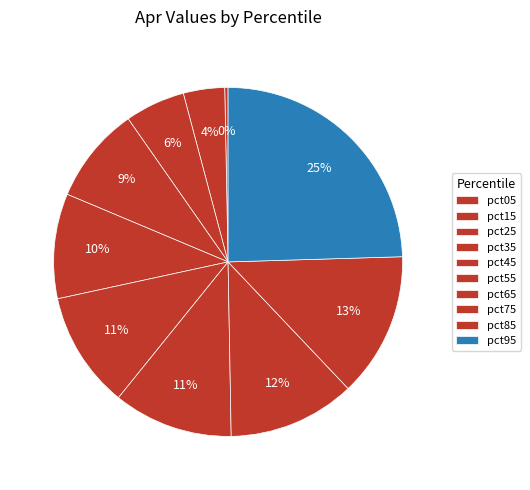

Count the number of slices in the pie.

10